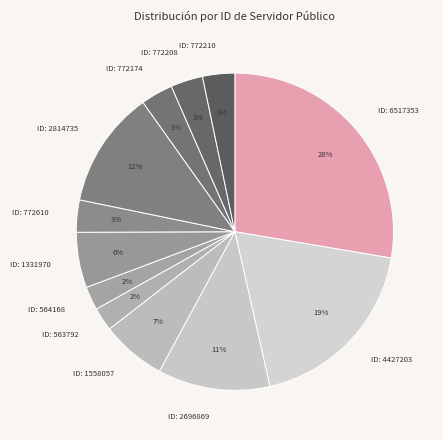

Count the number of slices in the pie.

12